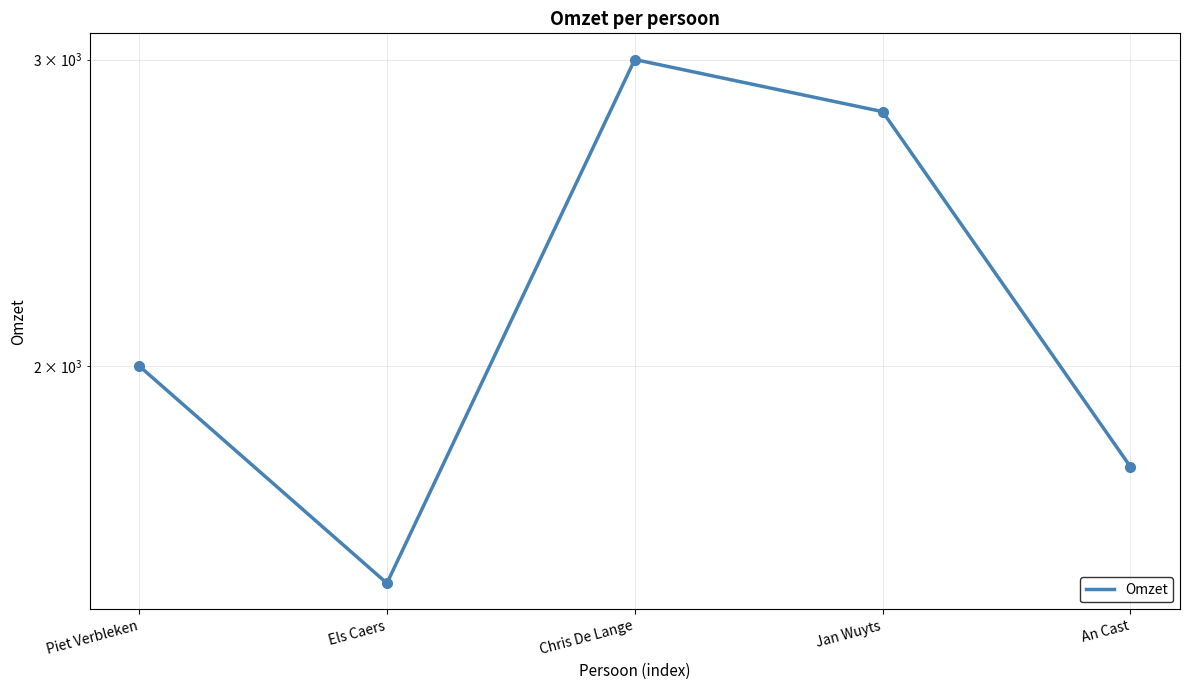

How many interior local valleys (lower than both neighbors) does the data have?

1